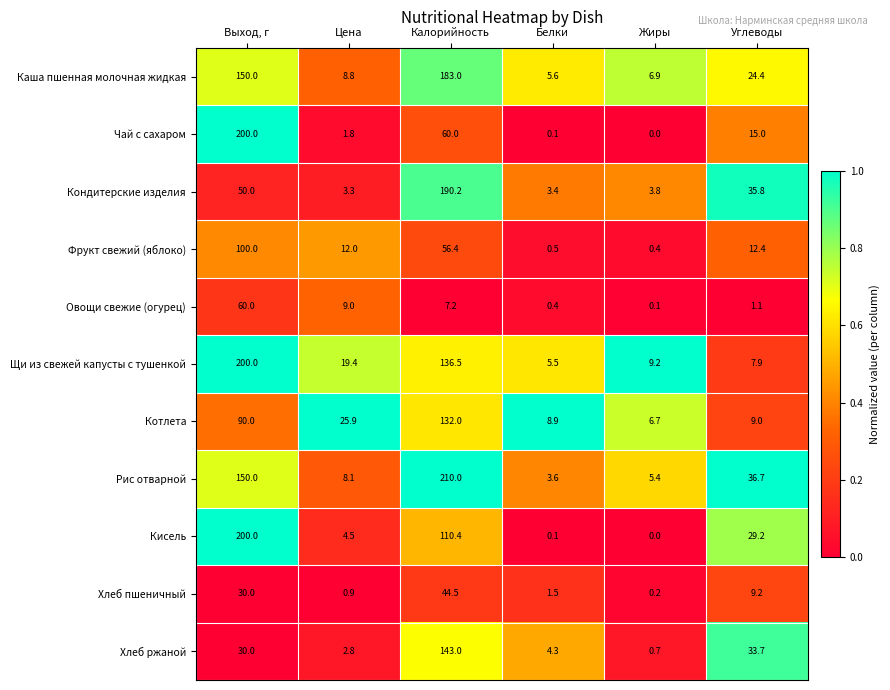

The value of Кисель at Калорийность is 173.4. True or false?

False